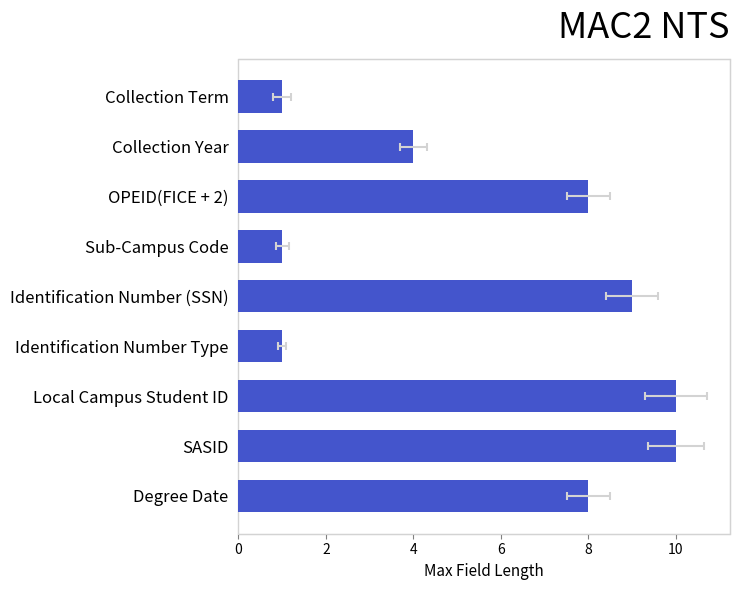

Count the number of data series in this chart.

1